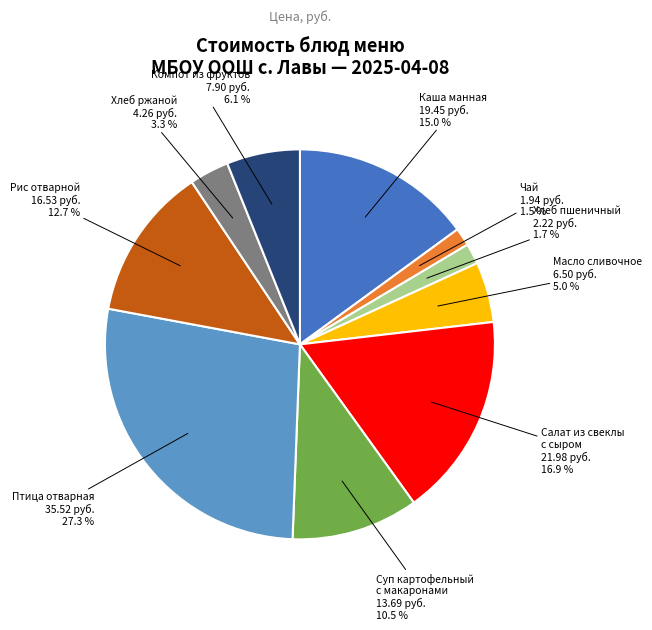

Does any single category account for the majority?

No